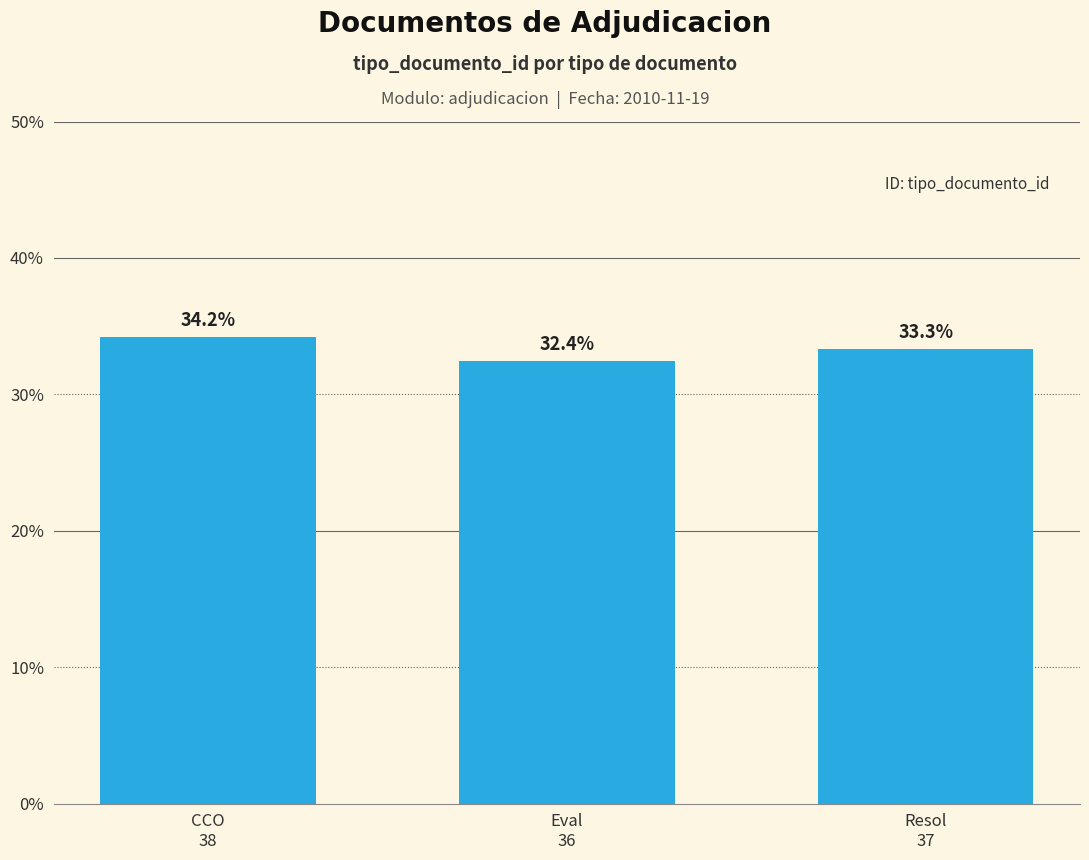

What is the average value?

33.3